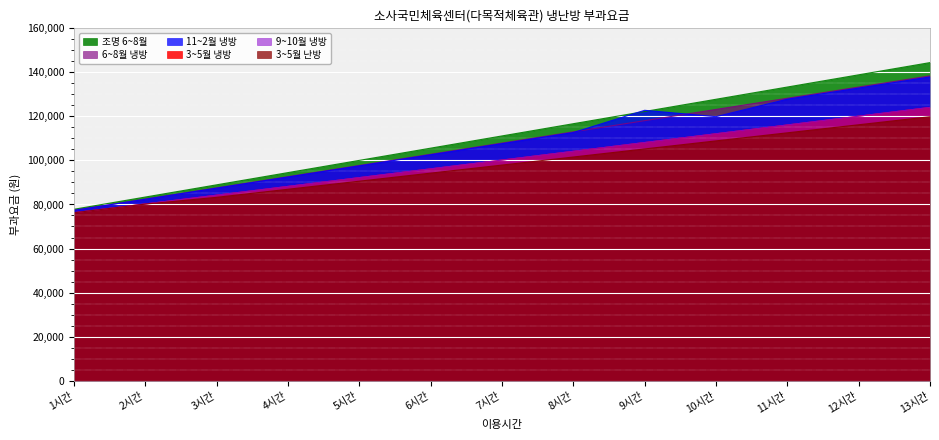

How many distinct data groups are displayed?

6